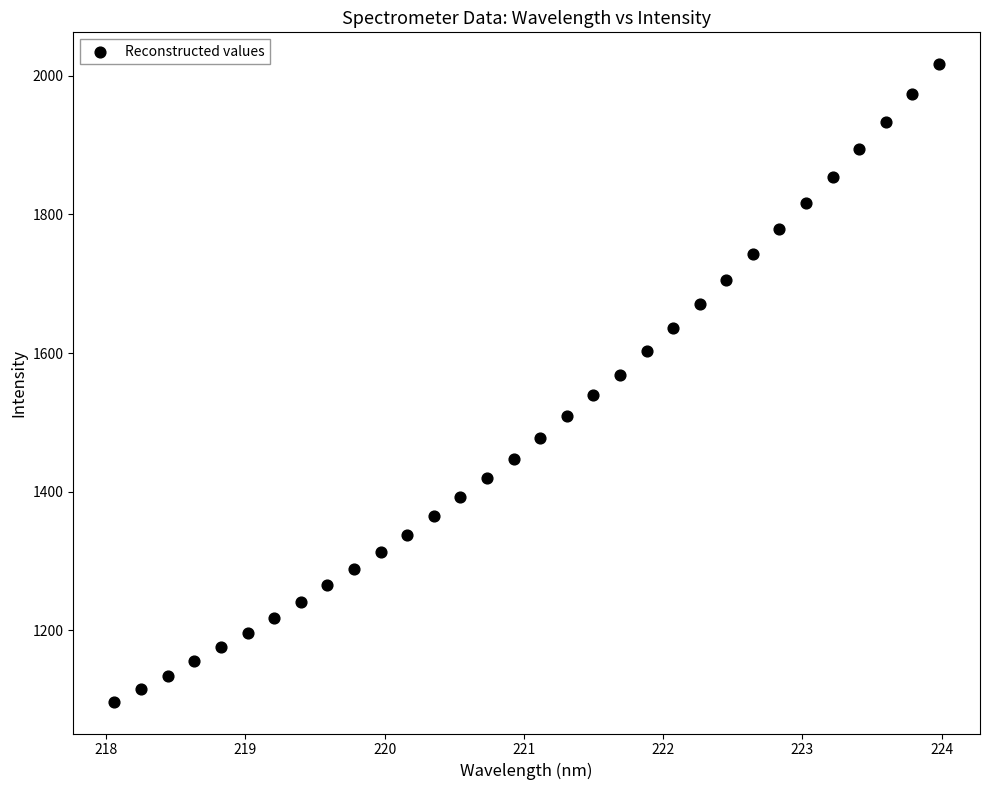

What is the range of X values (max minus min)?

5.9